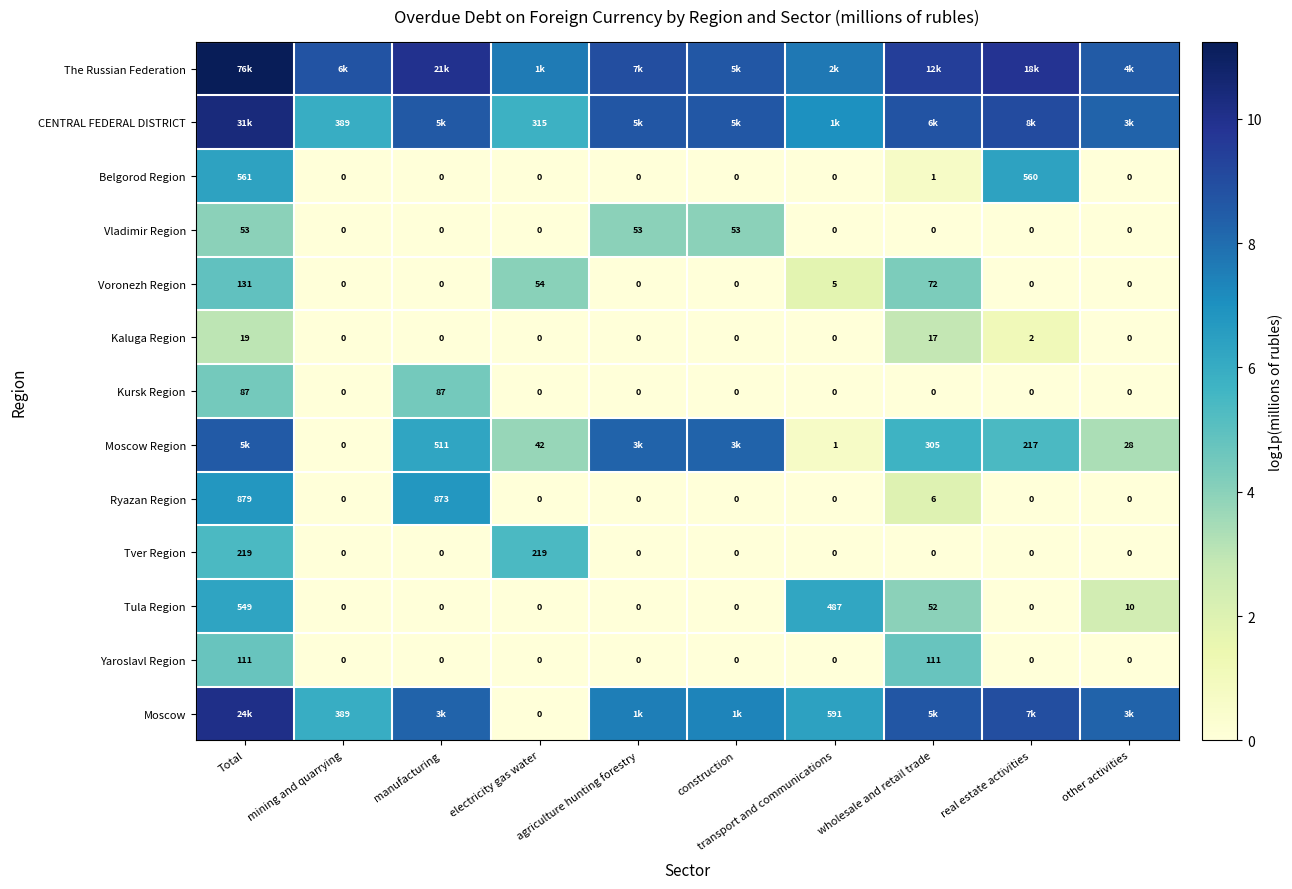

Is the value of Ryazan Region at agriculture hunting forestry greater than the value of Moscow Region at electricity gas water?

No